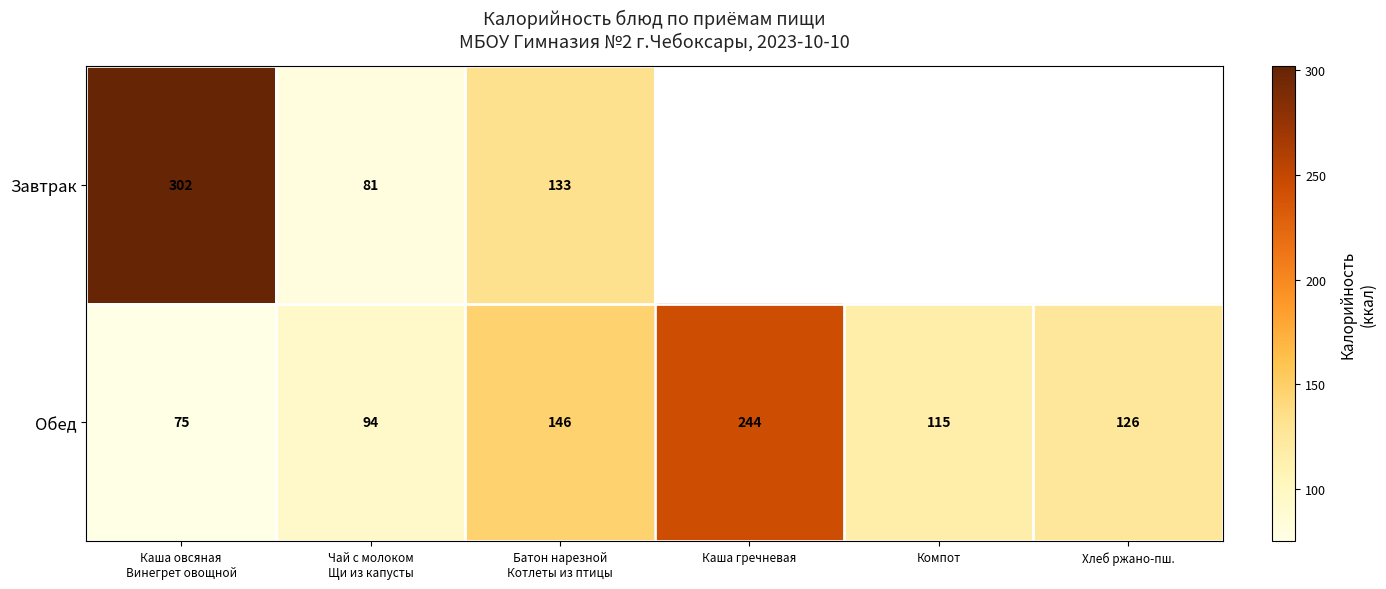

At Каша овсяная
Винегрет овощной, list the series in order from largest to smallest.

Завтрак, Обед